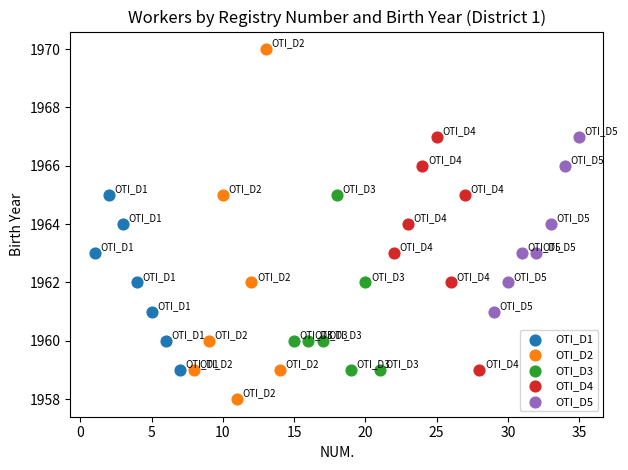

Which series has the largest Y range (max minus min)?

OTI_D2